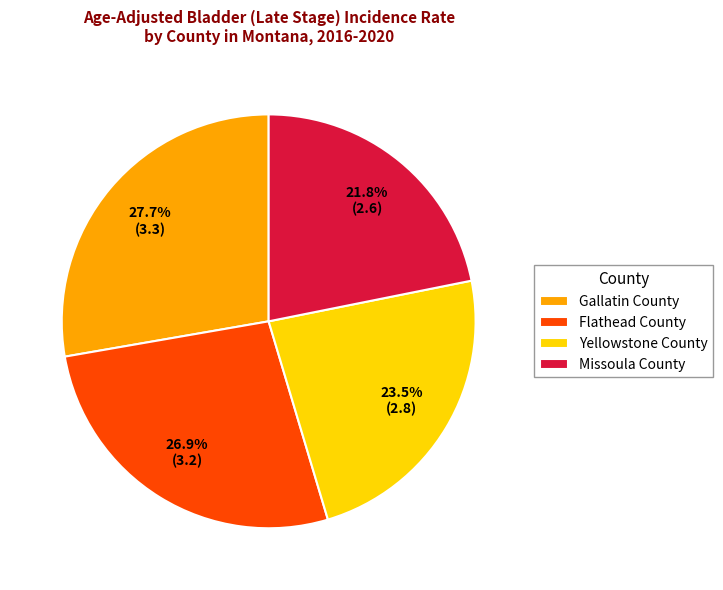

How many slices are in this pie chart?

4